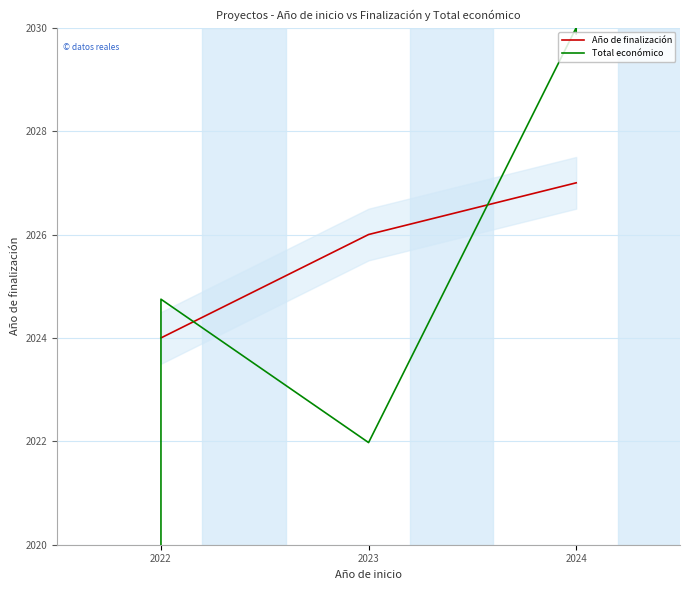

What are all the series names shown in the legend?

Año de finalización, Total económico